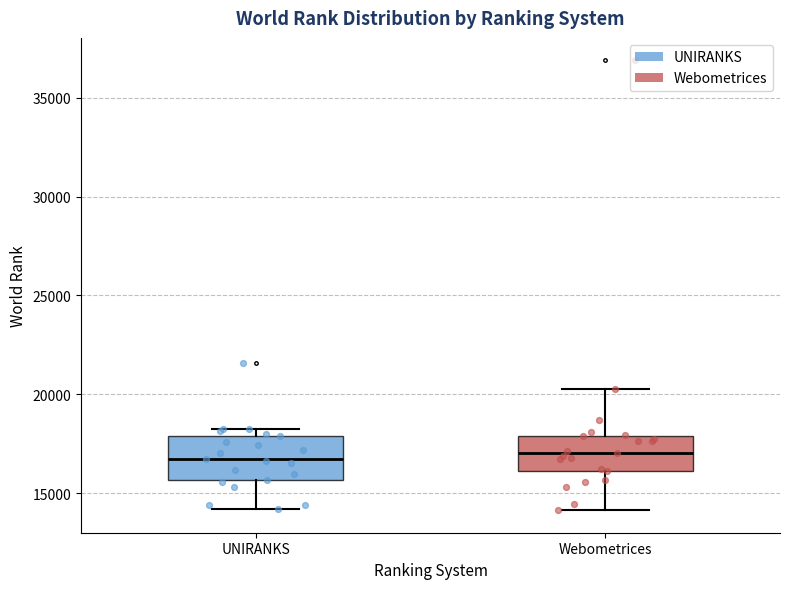

Reading left to right, read every box against the y-axis: the position of its median line, the range the box covers, and the ends of its whiskers. The values are not printed on the chart, so give them approximately, as read against the axis.

UNIRANKS: median 16500, box 15500 to 18000, whiskers 14000 to 18000 (just above the box's upper edge)
Webometrices: median 17000, box 16000 to 18000, whiskers 14000 to 20500